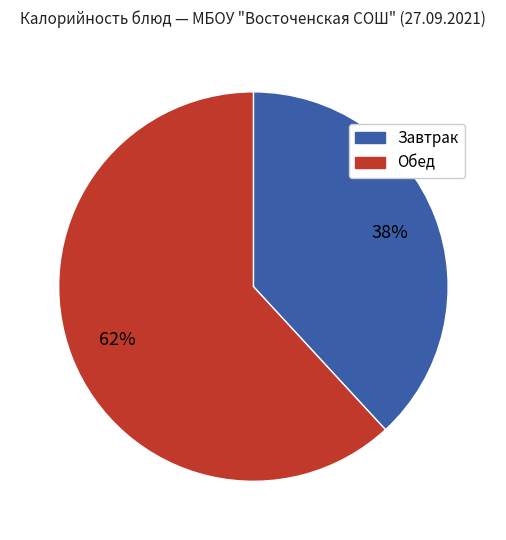

Does any single category account for the majority?

Yes